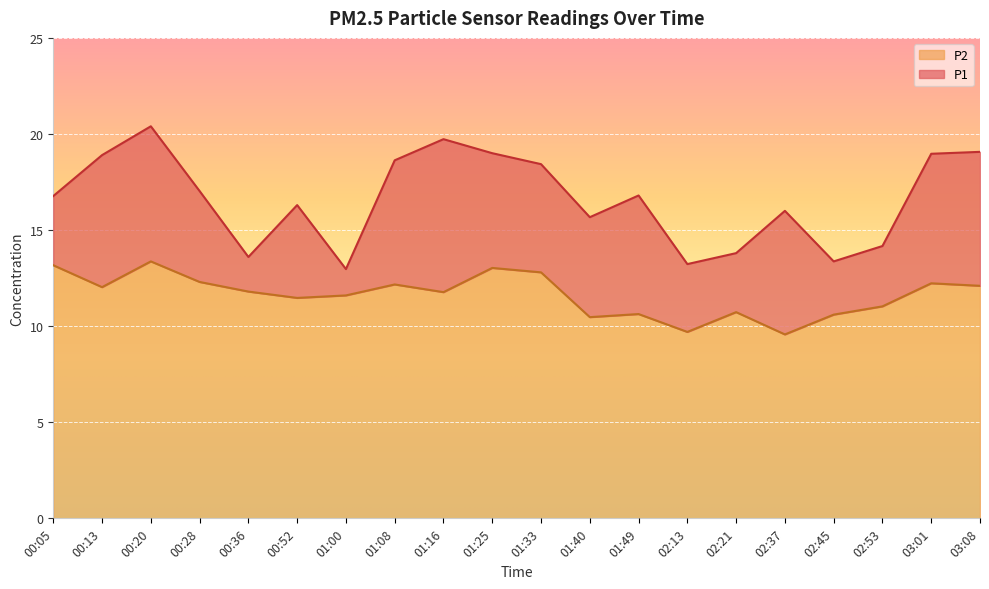

The value of P1 at 02:45 is 13.4. True or false?

True